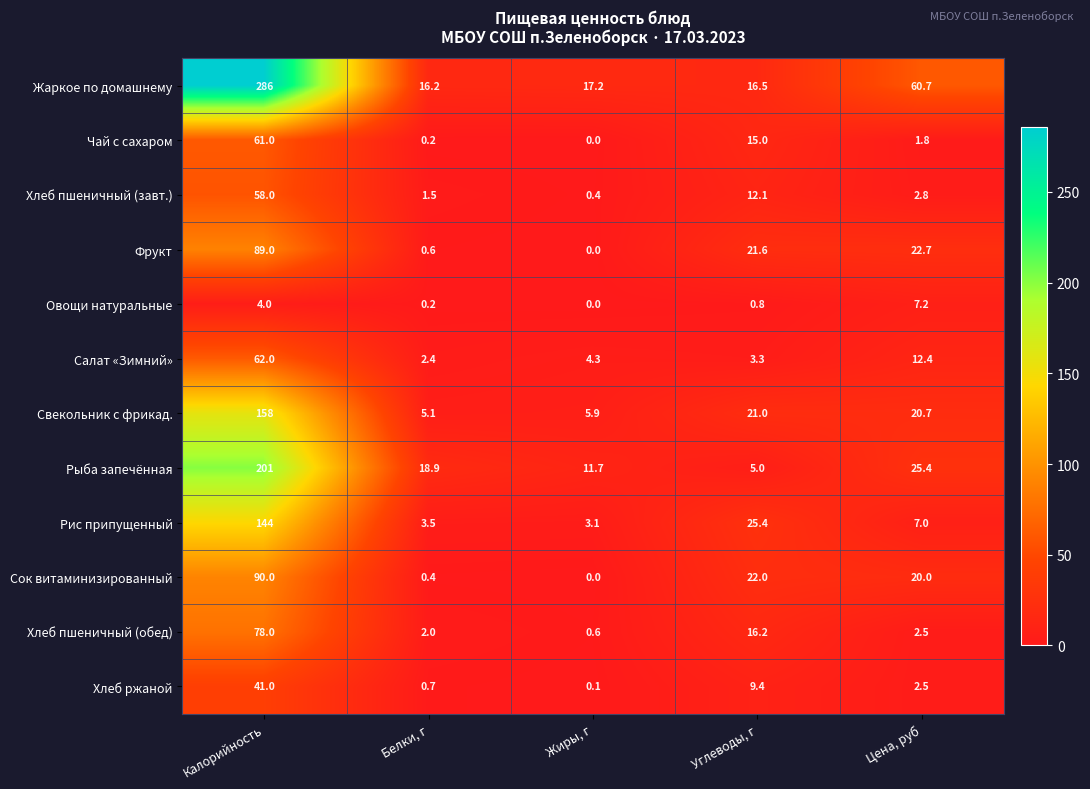

Rank the series by their maximum value, from lowest to highest.

Овощи натуральные, Хлеб ржаной, Хлеб пшеничный (завт.), Чай с сахаром, Салат «Зимний», Хлеб пшеничный (обед), Фрукт, Сок витаминизированный, Рис припущенный, Свекольник с фрикад., Рыба запечённая, Жаркое по домашнему